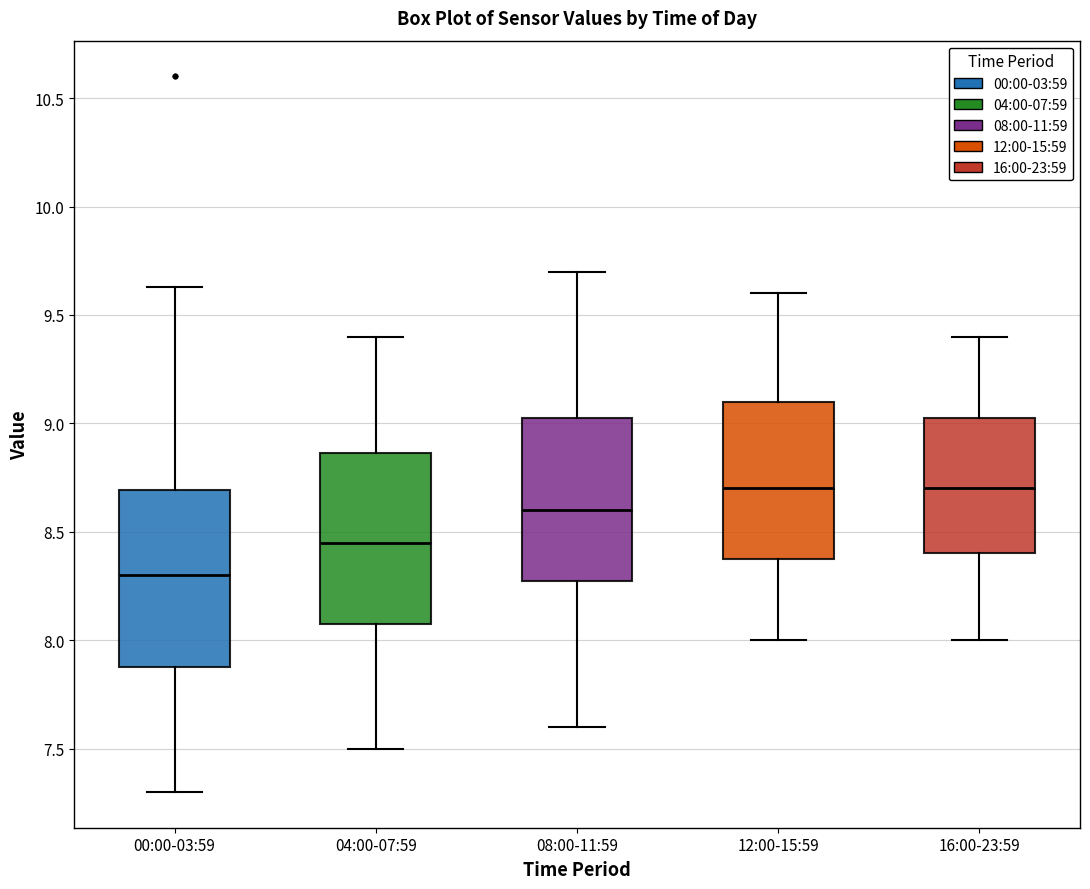

Reading left to right, read every box against the y-axis: the position of its median line, the range the box covers, and the ends of its whiskers. The values are not printed on the chart, so give them approximately, as read against the axis.

00:00-03:59: median 8.30, box 7.90 to 8.70, whiskers 7.30 to 9.65
04:00-07:59: median 8.45, box 8.10 to 8.85, whiskers 7.50 to 9.40
08:00-11:59: median 8.60, box 8.30 to 9.05, whiskers 7.60 to 9.70
12:00-15:59: median 8.70, box 8.40 to 9.10, whiskers 8.00 to 9.60
16:00-23:59: median 8.70, box 8.40 to 9.05, whiskers 8.00 to 9.40